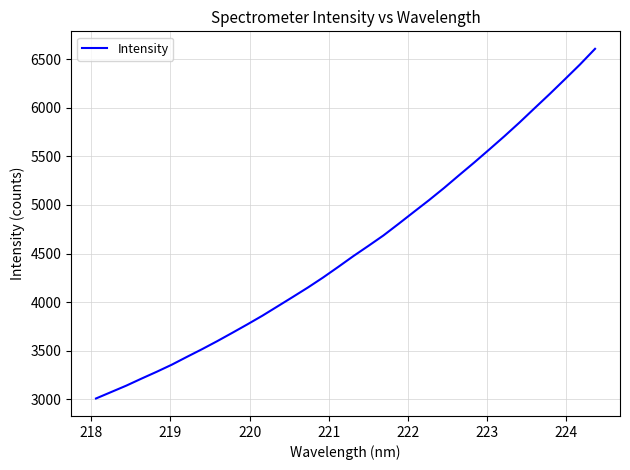

What is the difference between the maximum and minimum values?

3598.0